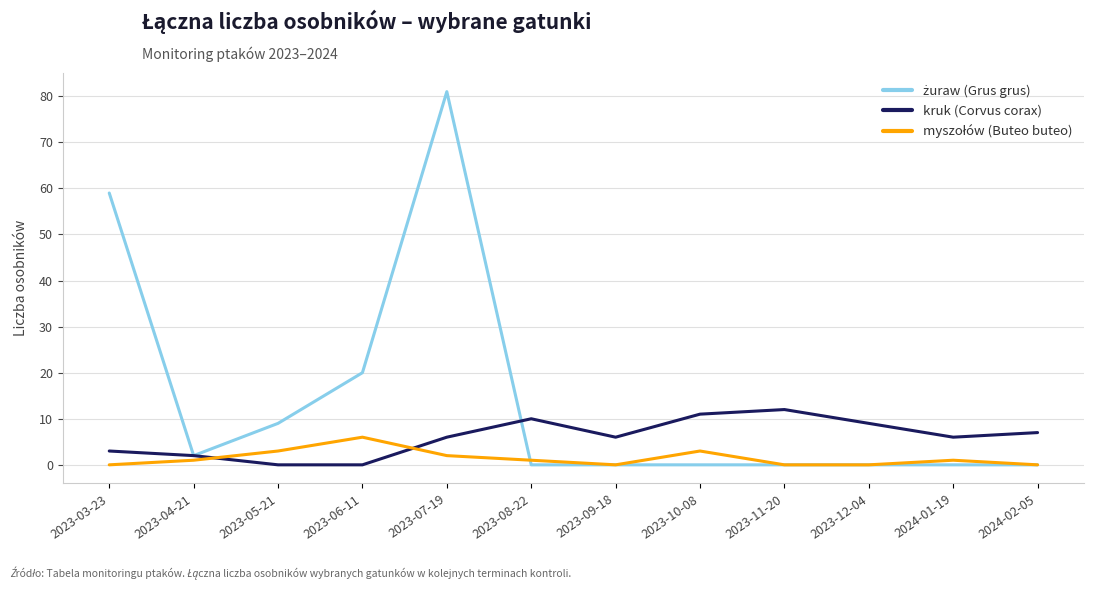

What is the total value across all series at 2023-07-19?

89